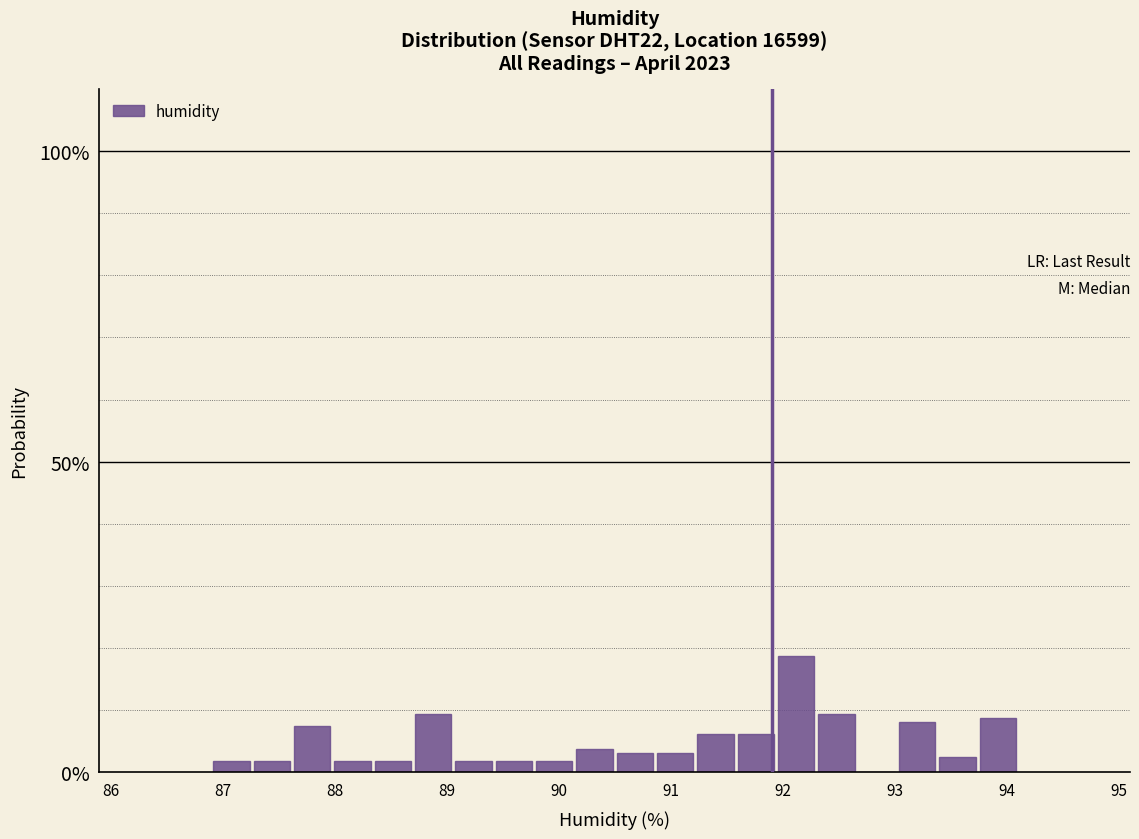

Around what value on the x-axis is the tallest bar? Give the approximate position of its centre, as read against the axis.

92.1